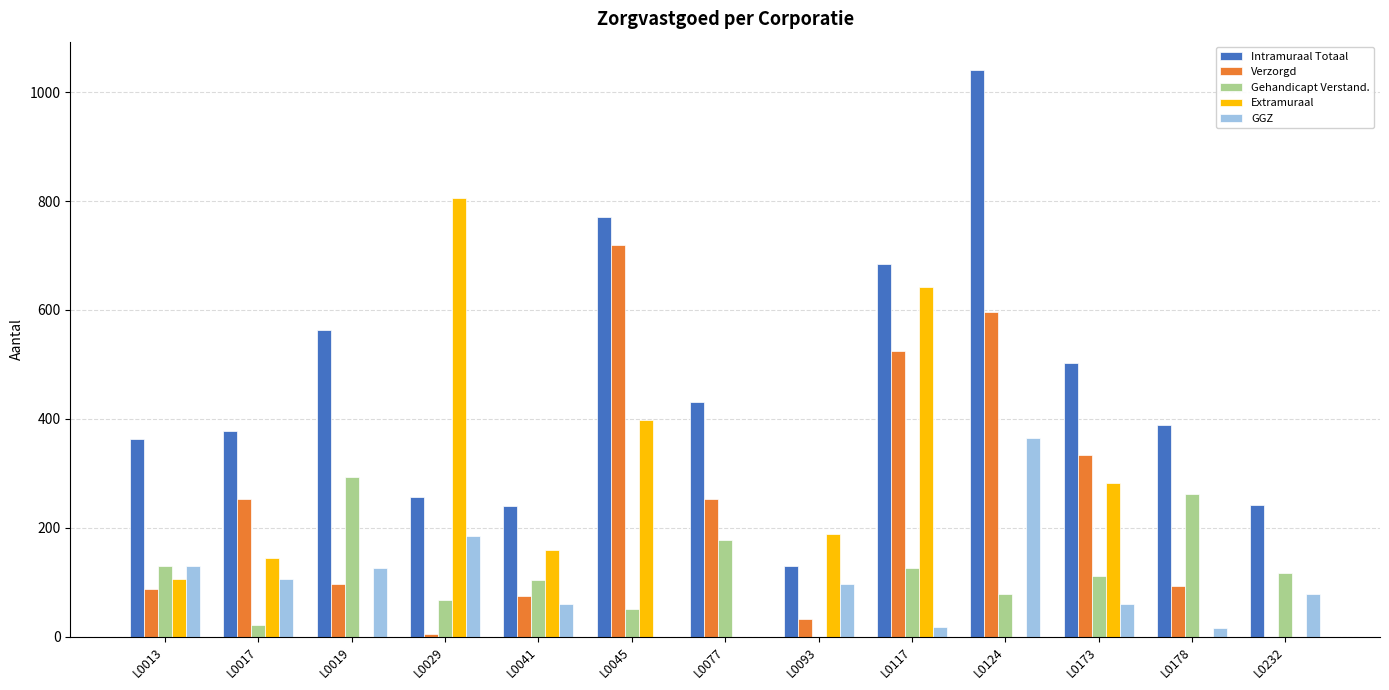

Which series has the largest total across all categories?

Intramuraal Totaal